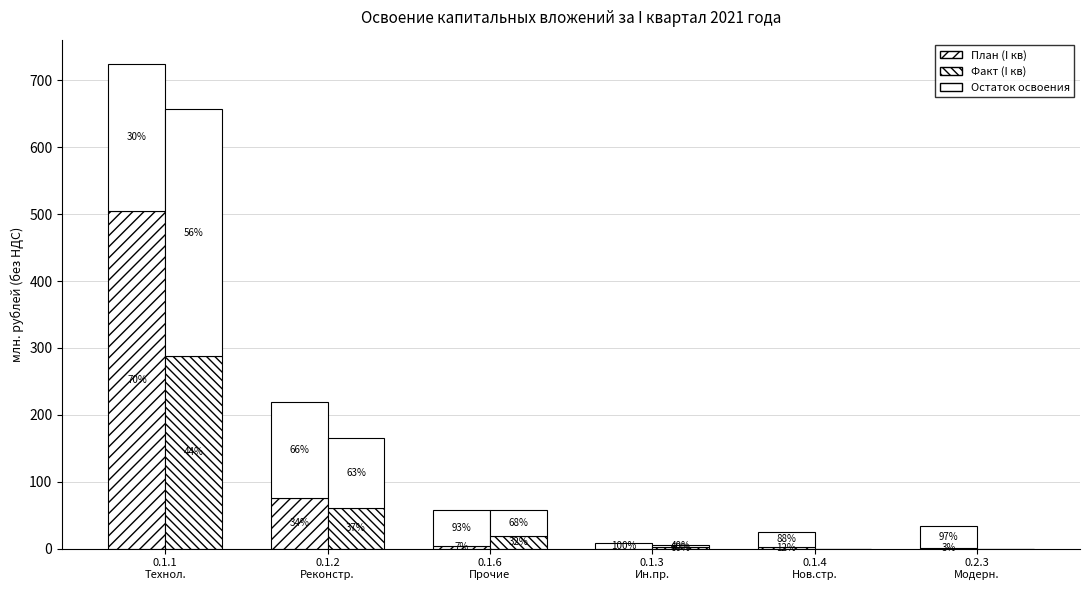

Is it true that План (I кв) equals 3.0 at 0.1.4
Нов.стр.?

True